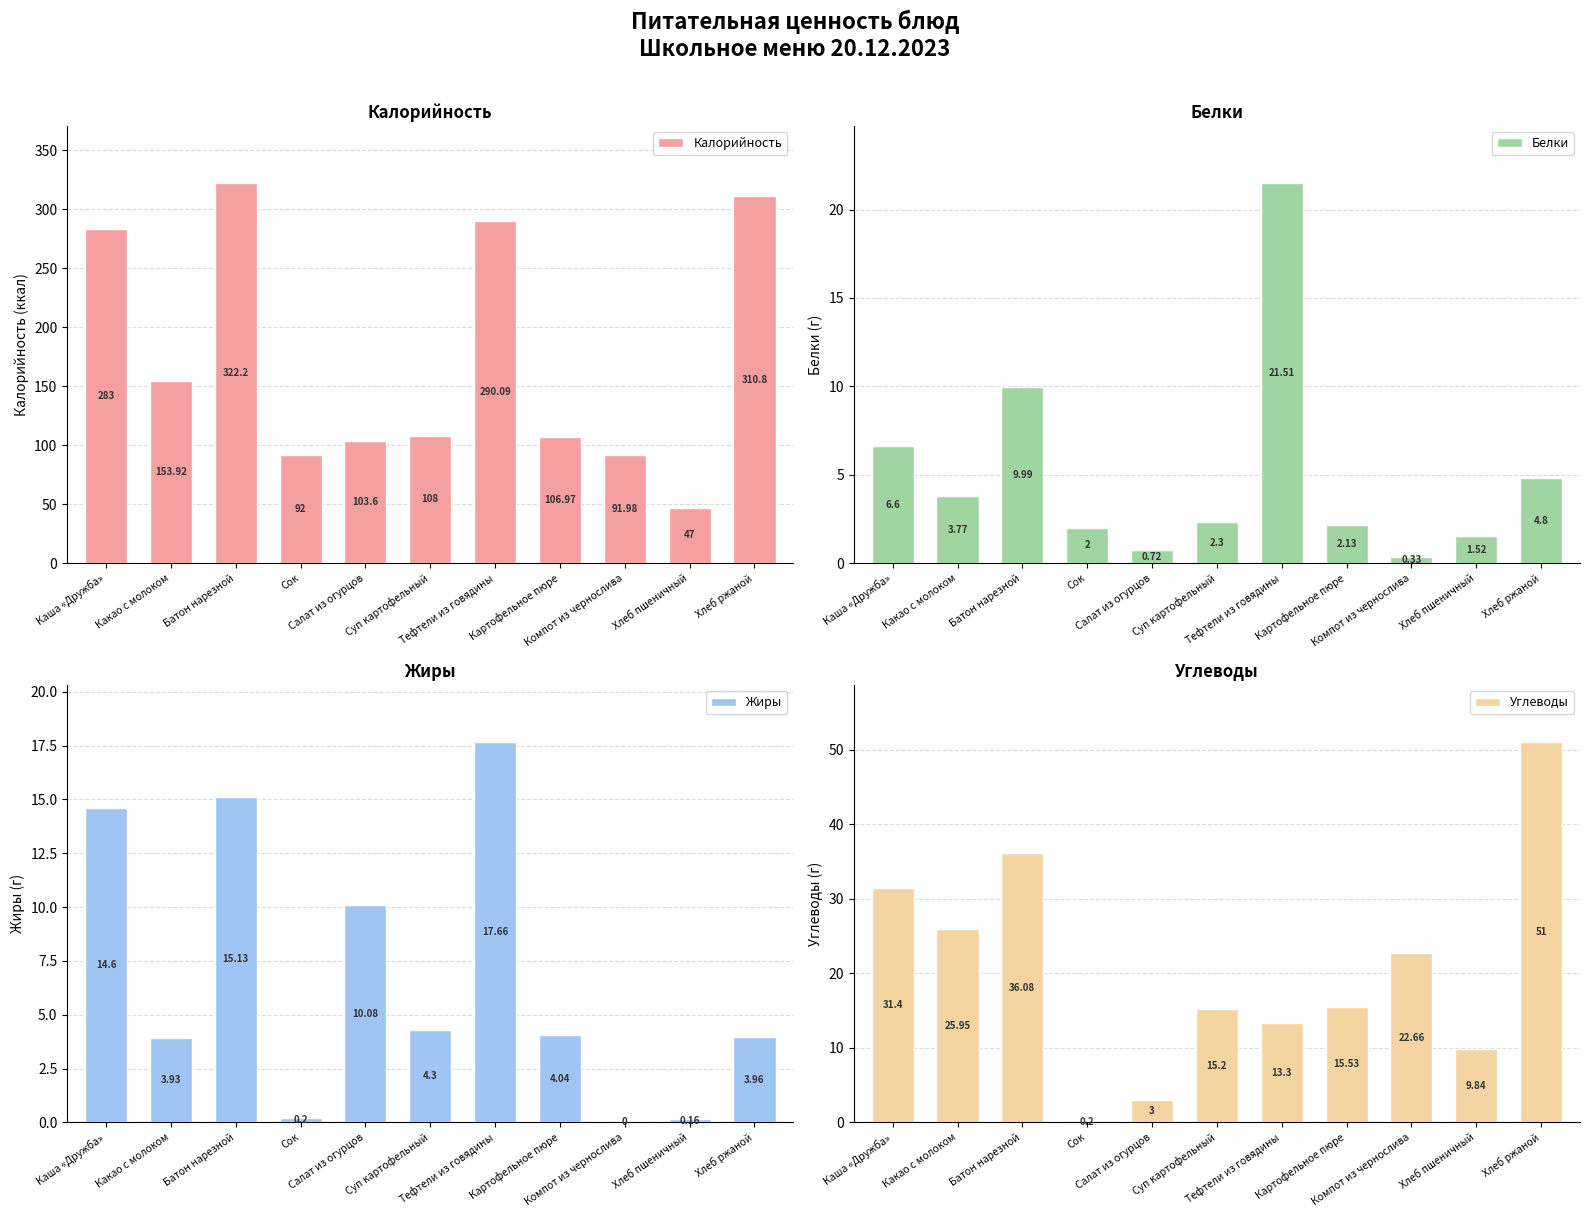

Which category has the highest value in the Белки series?

Тефтели из говядины